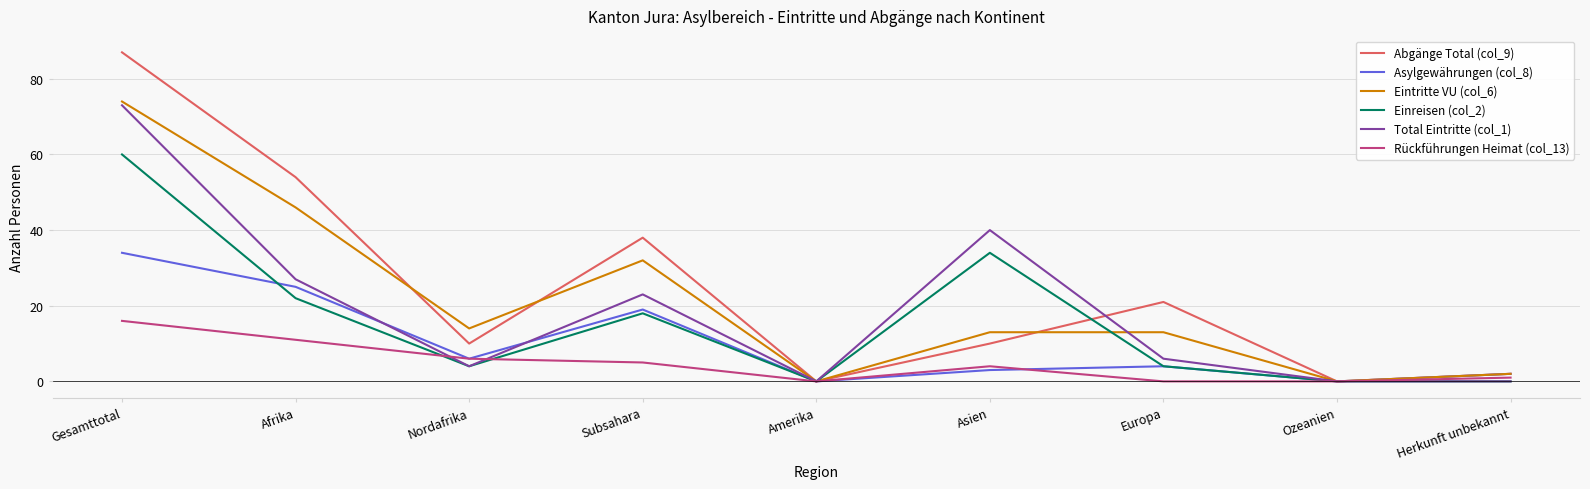

At which label is Abgänge Total (col_9) closest to 43?

Subsahara